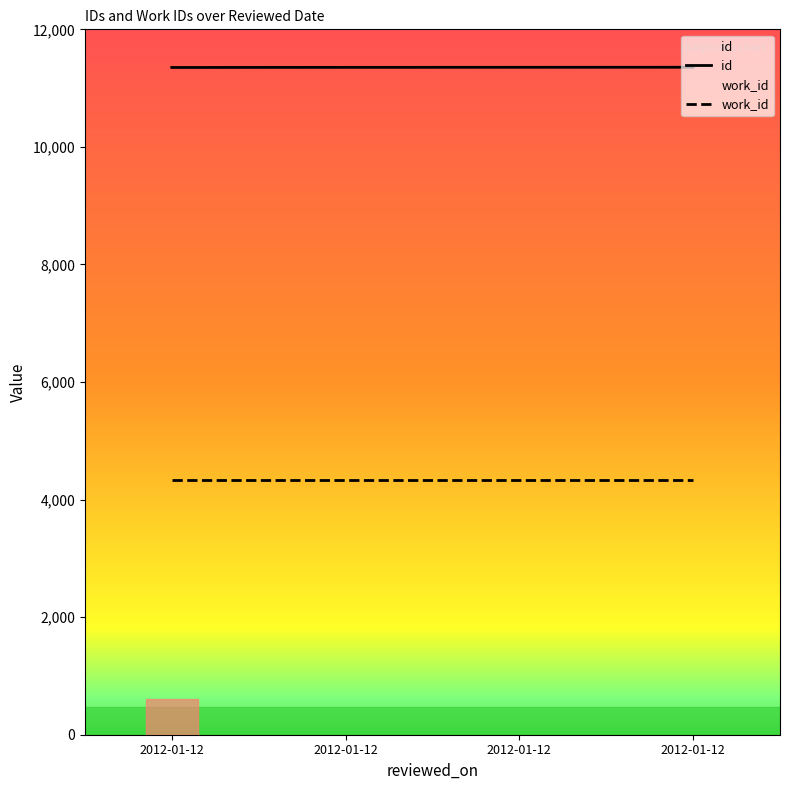

True or false: there are more than 2 points higher than both neighbors.

False